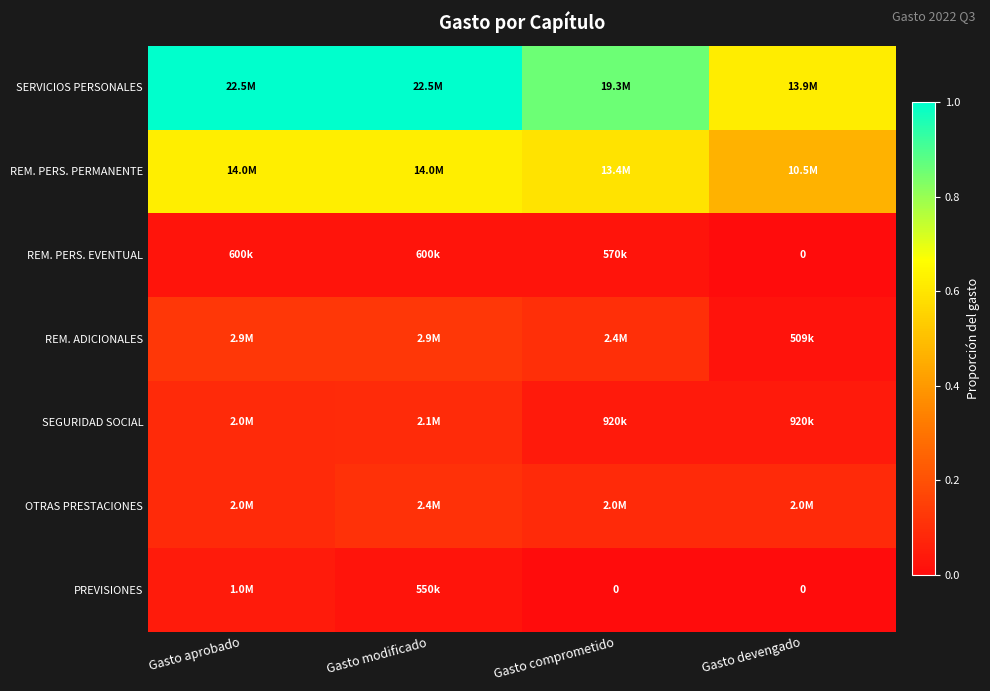

List the labels in order of PREVISIONES value, smallest first.

Gasto comprometido, Gasto devengado, Gasto modificado, Gasto aprobado